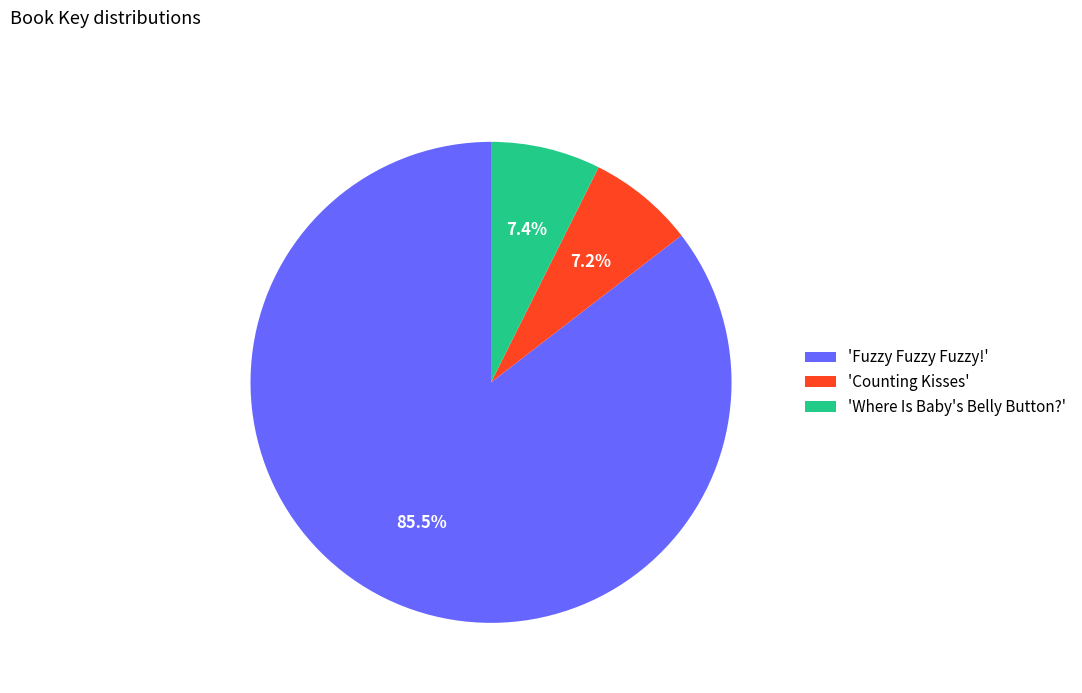

Approximately how many times larger is the value at 'Fuzzy Fuzzy Fuzzy!' compared to 'Where Is Baby's Belly Button?'?

11.6